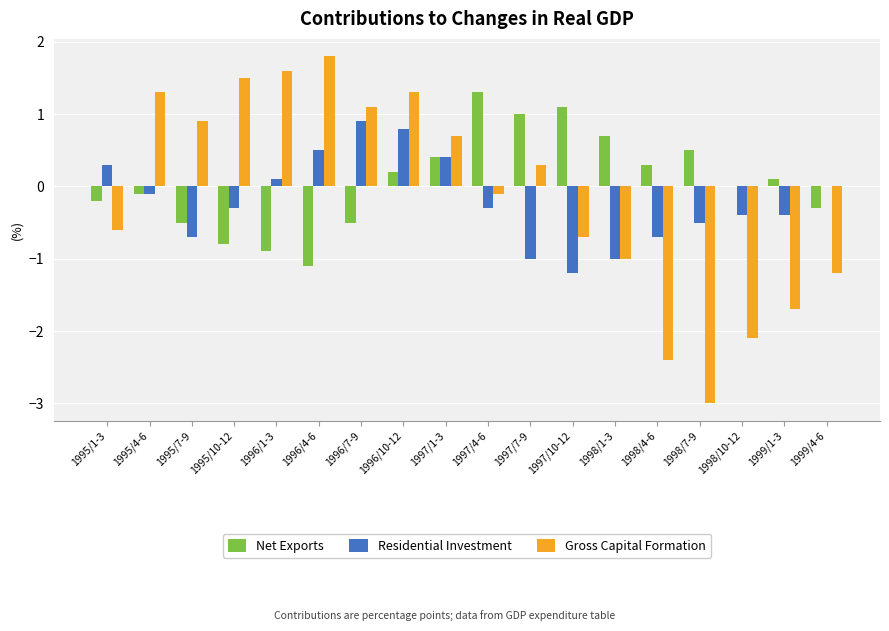

Reading left to right, extract all data points from this chart.

Net Exports: 1995/1-3=-0.2	1995/4-6=-0.1	1995/7-9=-0.5	1995/10-12=-0.8	1996/1-3=-0.9	1996/4-6=-1.1	1996/7-9=-0.5	1996/10-12=0.2	1997/1-3=0.4	1997/4-6=1.3	1997/7-9=1.0	1997/10-12=1.1	1998/1-3=0.7	1998/4-6=0.3	1998/7-9=0.5	1998/10-12=0.0	1999/1-3=0.1	1999/4-6=-0.3
Residential Investment: 1995/1-3=0.3	1995/4-6=-0.1	1995/7-9=-0.7	1995/10-12=-0.3	1996/1-3=0.1	1996/4-6=0.5	1996/7-9=0.9	1996/10-12=0.8	1997/1-3=0.4	1997/4-6=-0.3	1997/7-9=-1.0	1997/10-12=-1.2	1998/1-3=-1.0	1998/4-6=-0.7	1998/7-9=-0.5	1998/10-12=-0.4	1999/1-3=-0.4	1999/4-6=0.0
Gross Capital Formation: 1995/1-3=-0.6	1995/4-6=1.3	1995/7-9=0.9	1995/10-12=1.5	1996/1-3=1.6	1996/4-6=1.8	1996/7-9=1.1	1996/10-12=1.3	1997/1-3=0.7	1997/4-6=-0.1	1997/7-9=0.3	1997/10-12=-0.7	1998/1-3=-1.0	1998/4-6=-2.4	1998/7-9=-3.0	1998/10-12=-2.1	1999/1-3=-1.7	1999/4-6=-1.2